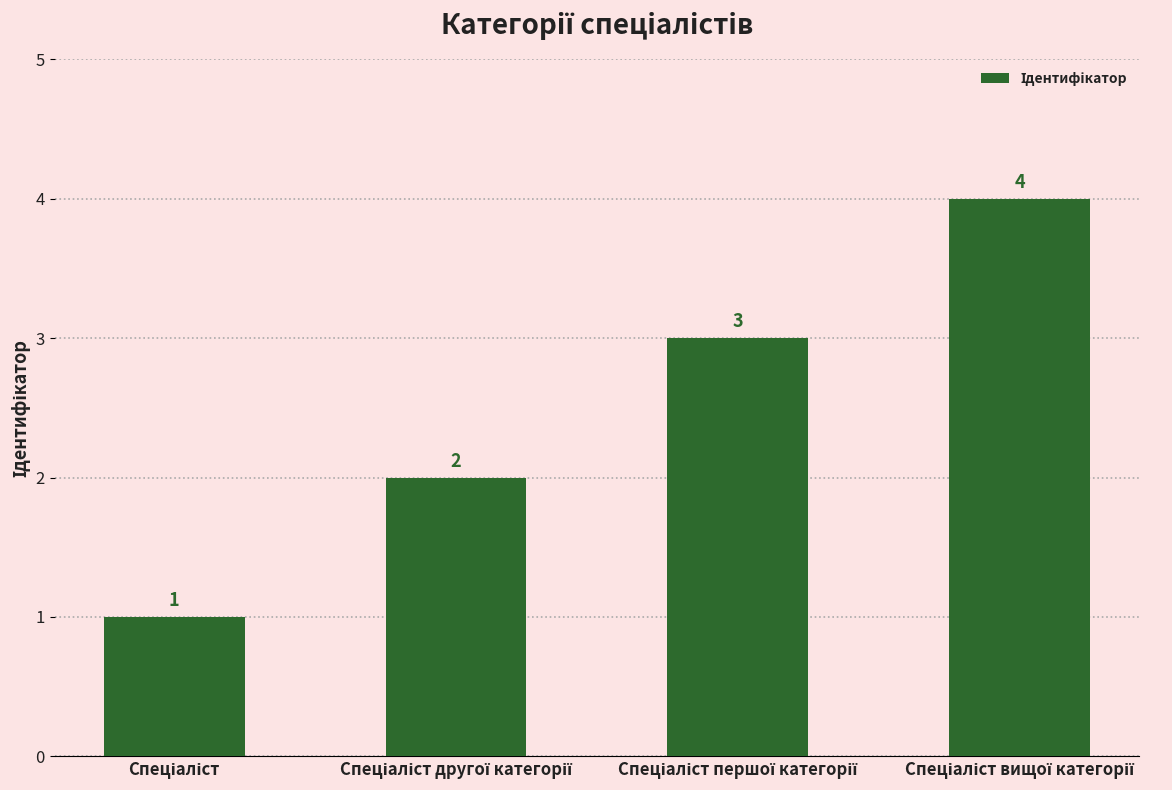

What is the value of the 3rd bar from the left?

3